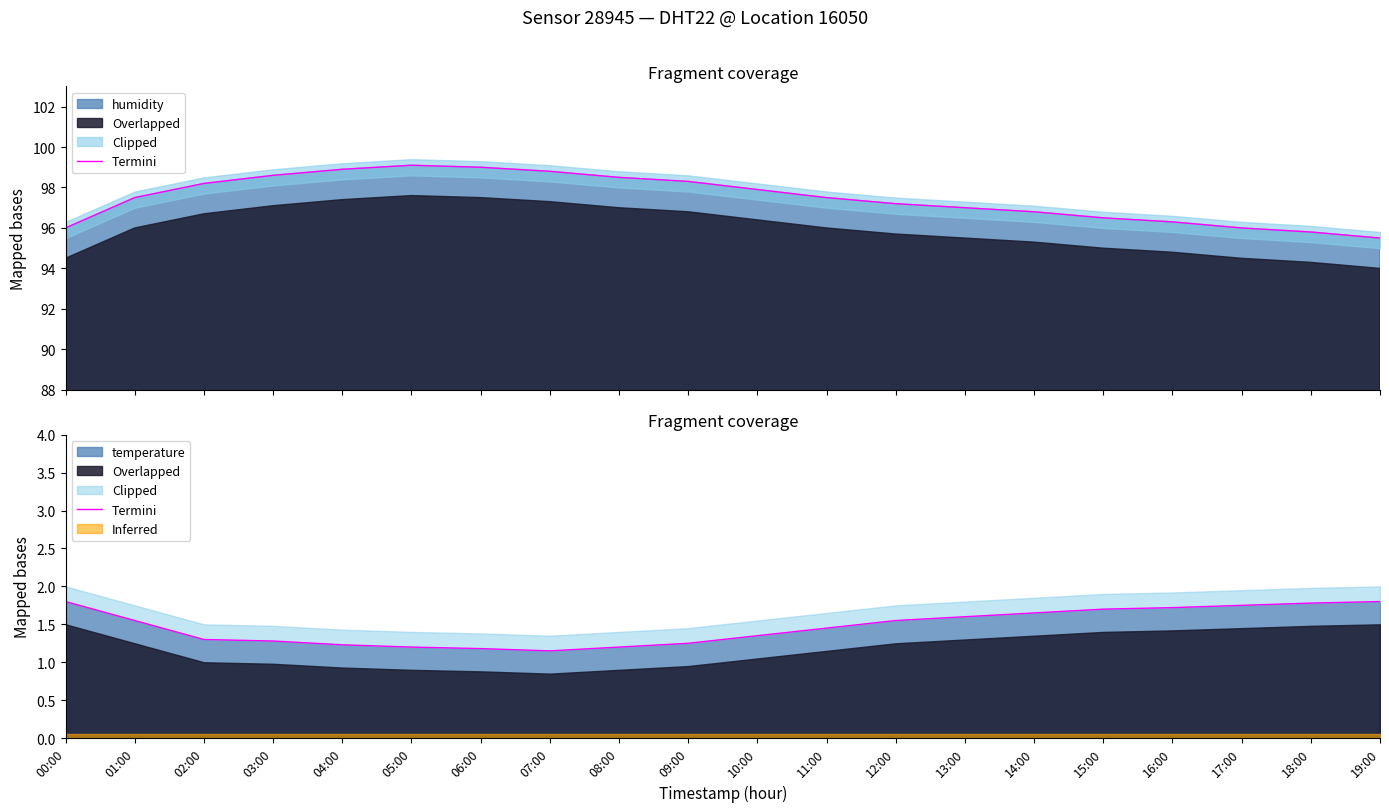

True or false: the data shows 2.8 at 15:00.

False